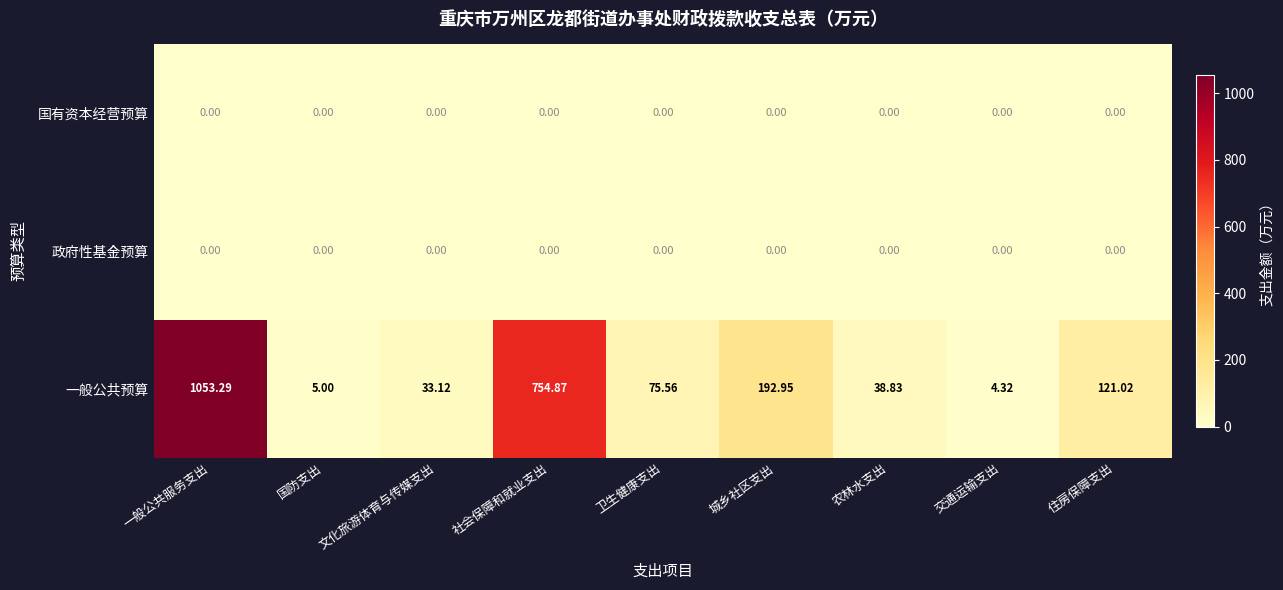

At which category is the sum across all series the highest?

一般公共服务支出